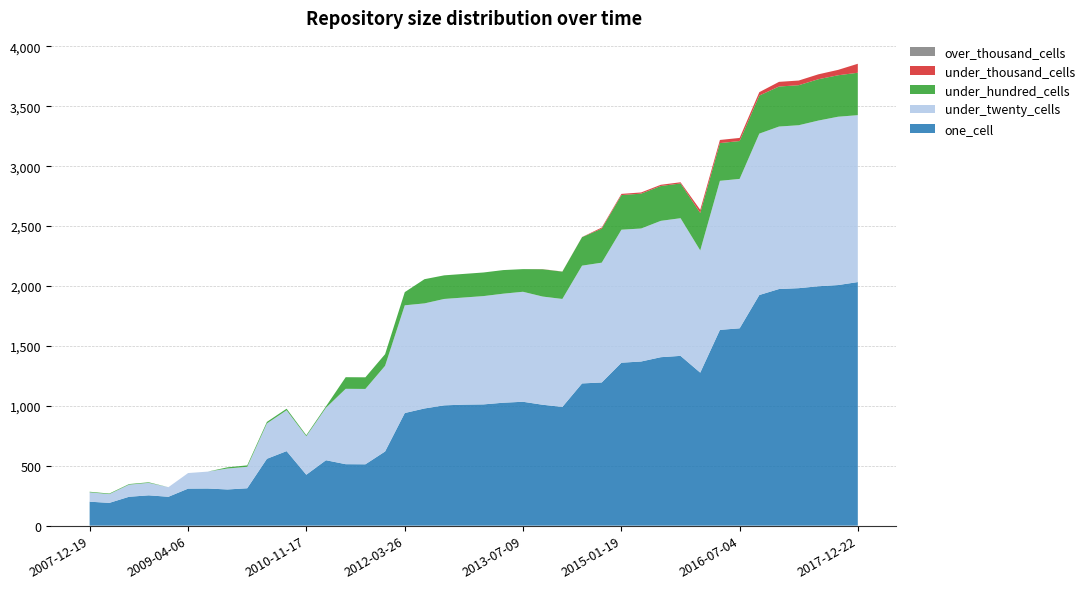

Reading left to right, extract all data points from this chart.

one_cell: 200	190	241	253	241	309	310	302	312	558	622	425	546	513	512	619	940	978	1004	1010	1012	1026	1034	1009	991	1187	1195	1360	1370	1406	1417	1277	1634	1647	1925	1975	1982	1998	2008	2033
under_twenty_cells: 78	73	101	104	80	130	141	175	179	295	341	321	438	629	629	715	899	877	888	894	904	910	918	903	901	983	1000	1110	1110	1138	1149	1020	1244	1247	1347	1356	1360	1383	1405	1393
under_hundred_cells: 5	5	5	5	0	0	0	10	12	13	13	9	12	97	97	97	110	202	197	197	197	197	189	228	228	238	284	289	291	291	290	313	315	316	318	334	334	345	346	354
under_thousand_cells: 0	0	0	0	0	0	0	0	0	0	0	0	0	0	0	0	0	0	0	0	0	0	0	1	1	1	9	10	10	10	10	26	26	26	28	39	39	41	45	75
over_thousand_cells: 0	0	0	0	0	0	0	0	0	0	0	0	0	0	0	0	0	0	0	0	0	0	0	0	0	0	0	0	0	0	0	0	0	0	0	0	0	0	0	0